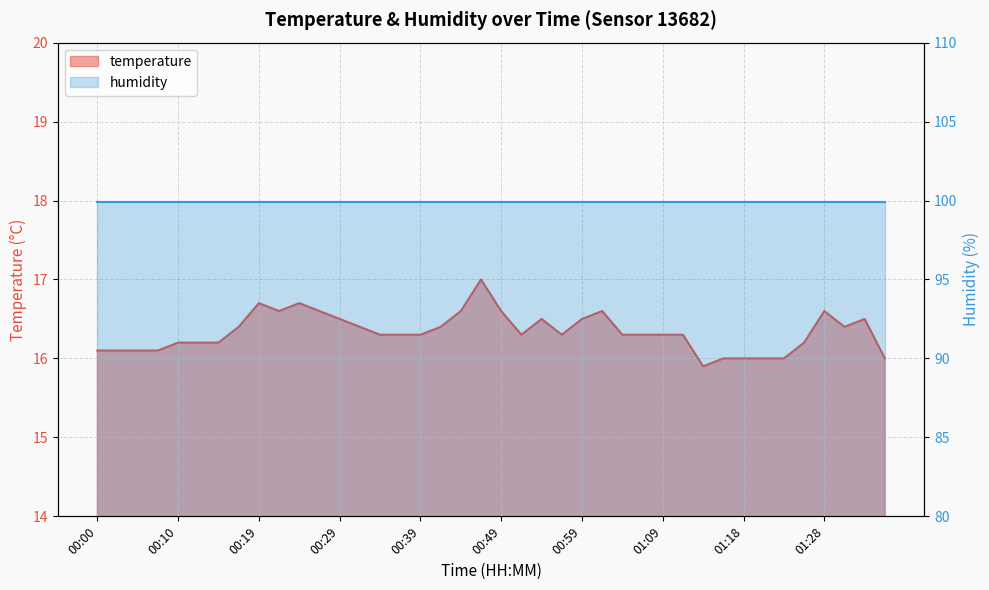

Reading left to right, extract all data points from this chart.

16.1	16.1	16.1	16.1	16.2	16.2	16.2	16.4	16.7	16.6	16.7	16.6	16.5	16.4	16.3	16.3	16.3	16.4	16.6	17.0	16.6	16.3	16.5	16.3	16.5	16.6	16.3	16.3	16.3	16.3	15.9	16.0	16.0	16.0	16.0	16.2	16.6	16.4	16.5	16.0